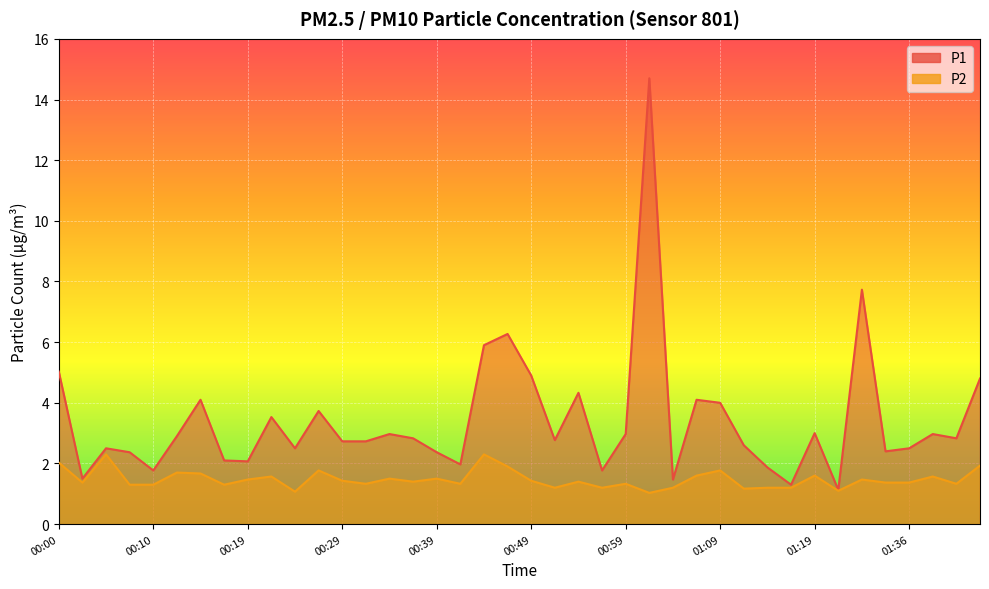

How many interior local peaks does the P2 series have?

13